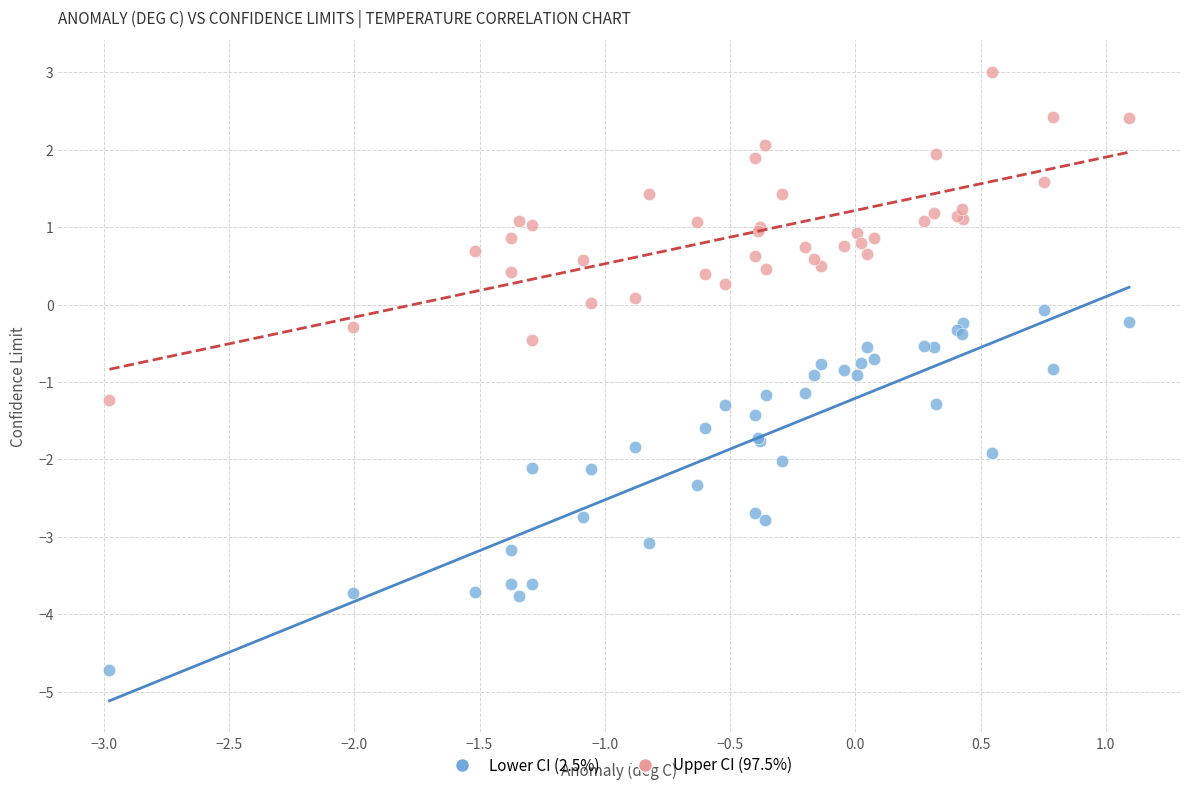

Which series reaches the maximum Y coordinate?

Upper CI (97.5%)